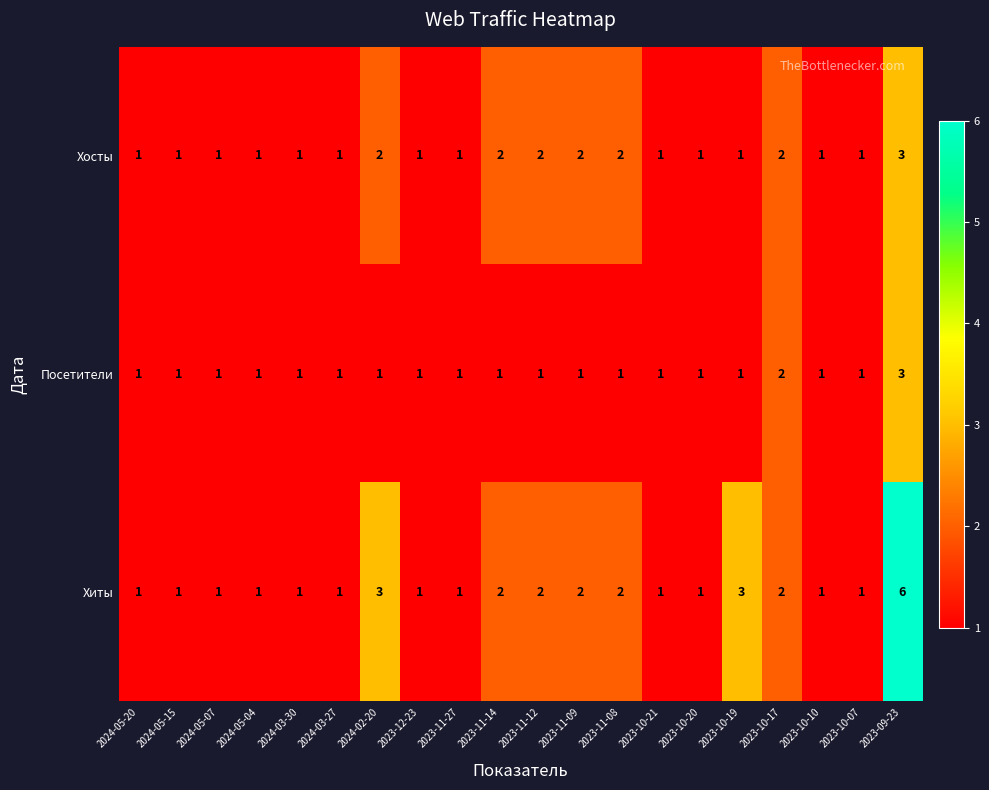

The Посетители series shows 2 at 2023-10-17. True or false?

True